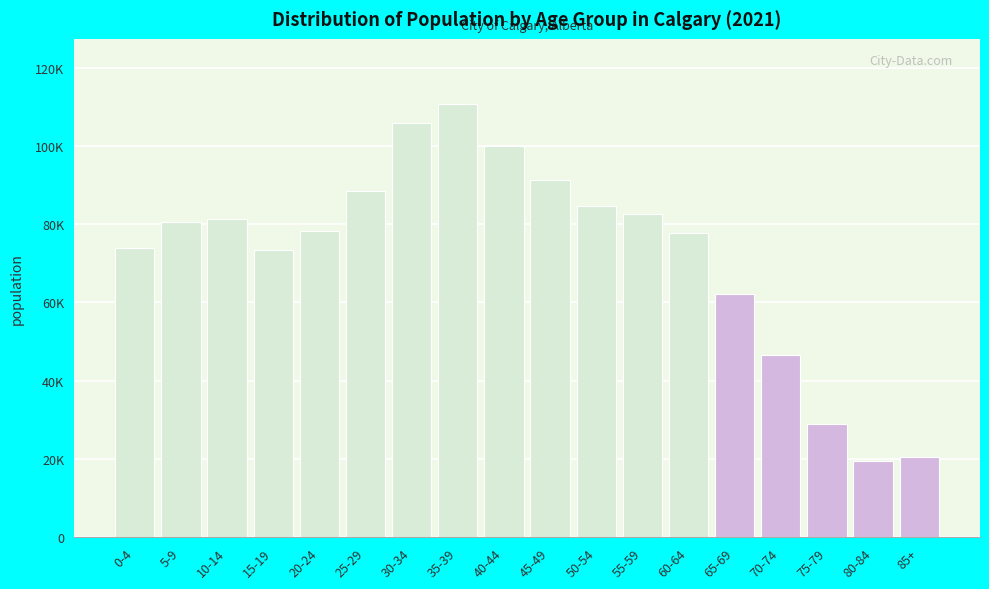

Are the bars horizontal?

No